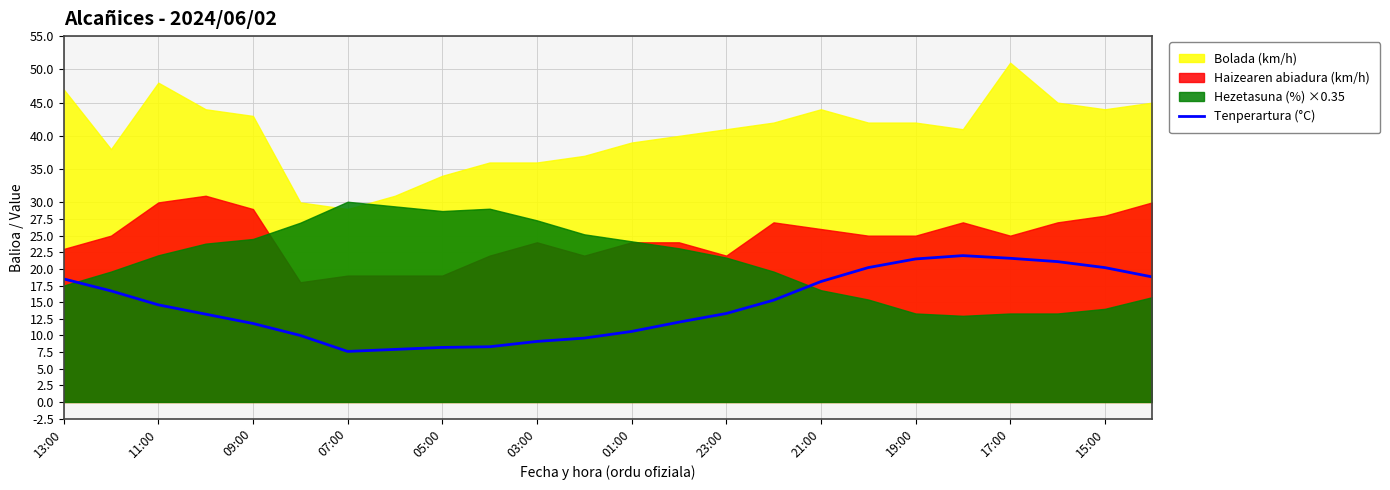

At which label does Tenperartura (°C) first exceed 14?

13:00